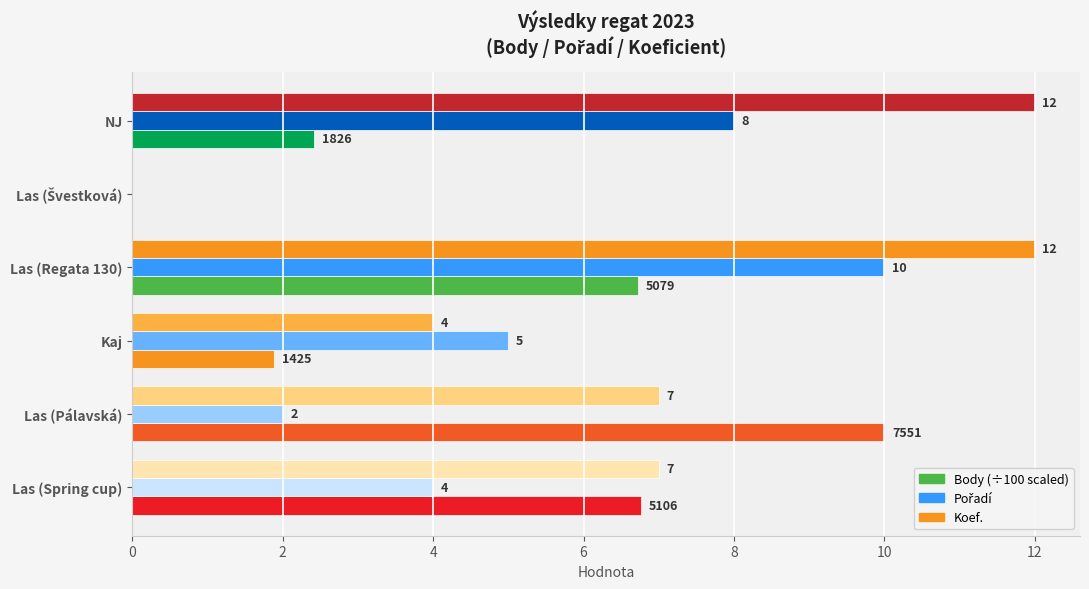

Is the value of Pořadí at Las (Spring cup) greater than the value of Koef. at Las (Pálavská)?

No